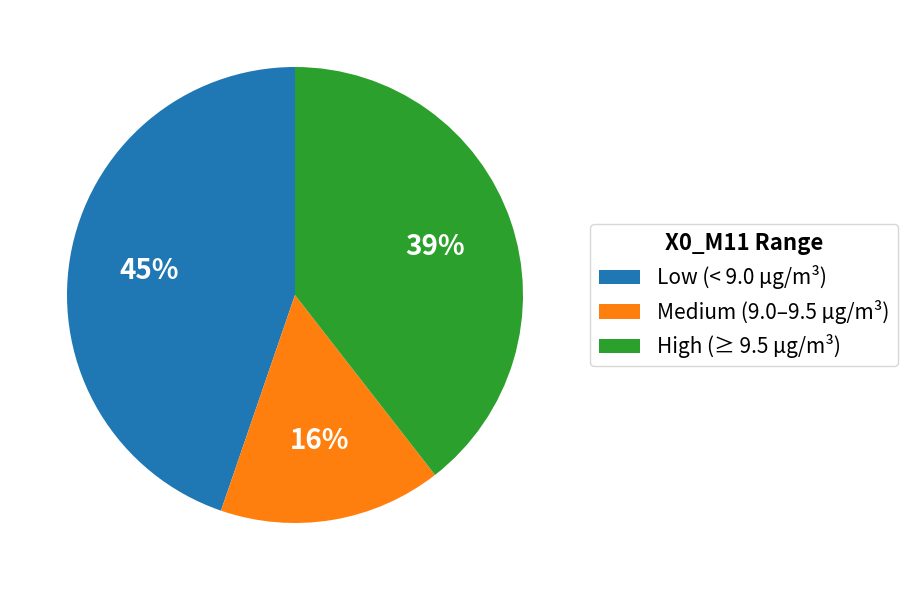

Is it true that High (≥ 9.5 µg/m³) is 39% of the pie?

True